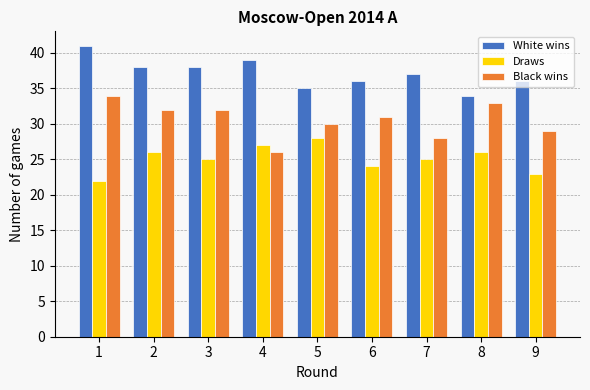

Reading left to right, extract all data points from this chart.

White wins: 1=41	2=38	3=38	4=39	5=35	6=36	7=37	8=34	9=36
Draws: 1=22	2=26	3=25	4=27	5=28	6=24	7=25	8=26	9=23
Black wins: 1=34	2=32	3=32	4=26	5=30	6=31	7=28	8=33	9=29